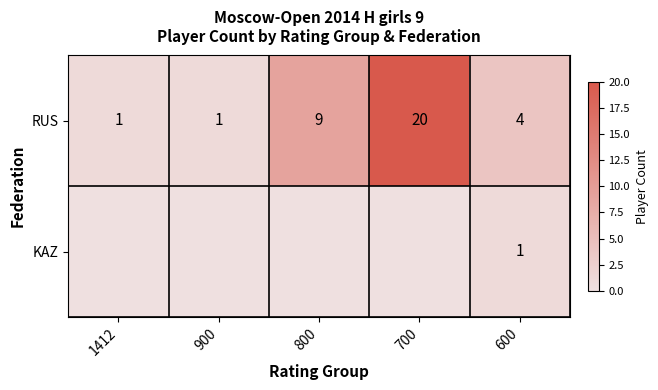

What value does the RUS series have at 700, to the nearest 10?

20